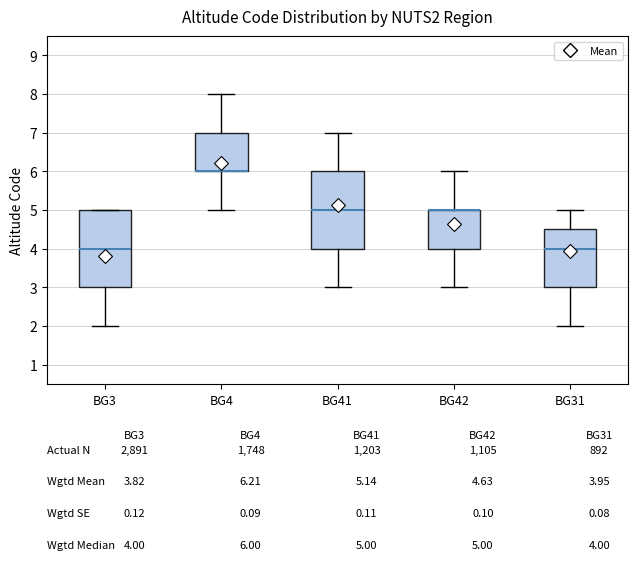

Where is the lower edge of the box for BG3 on the y-axis? The values are not printed on the chart, so give them approximately, as read against the axis.

3.0